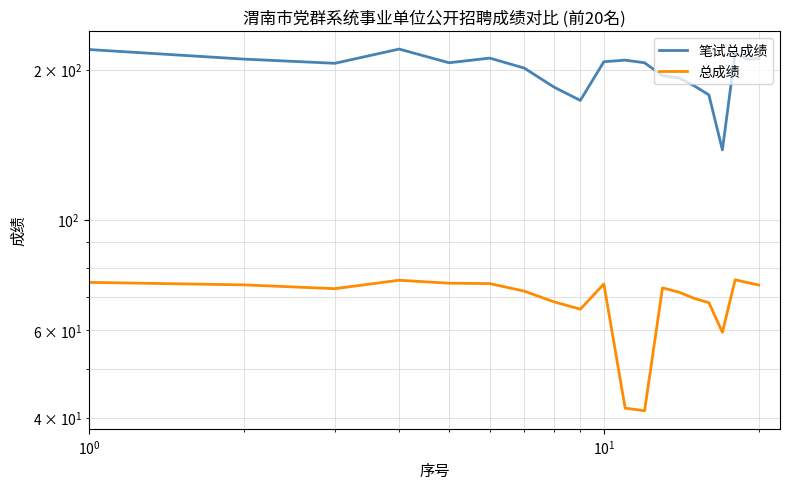

How many interior local peaks does the 总成绩 series have?

4